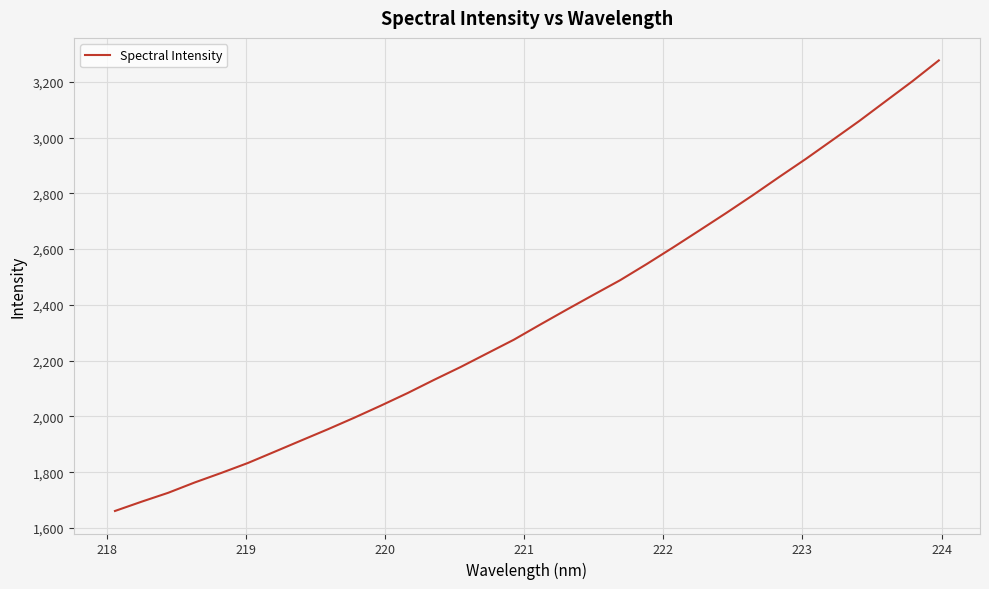

What is the maximum value shown in the chart?

3276.4